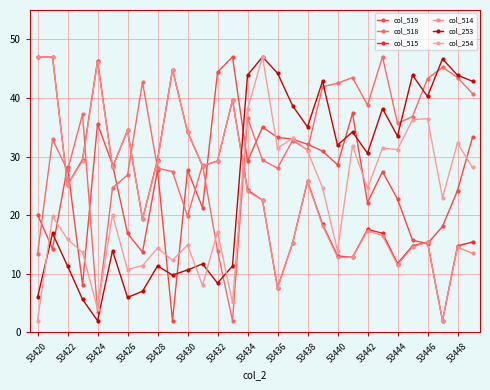

What is the sum of all col_518 values?

945.5